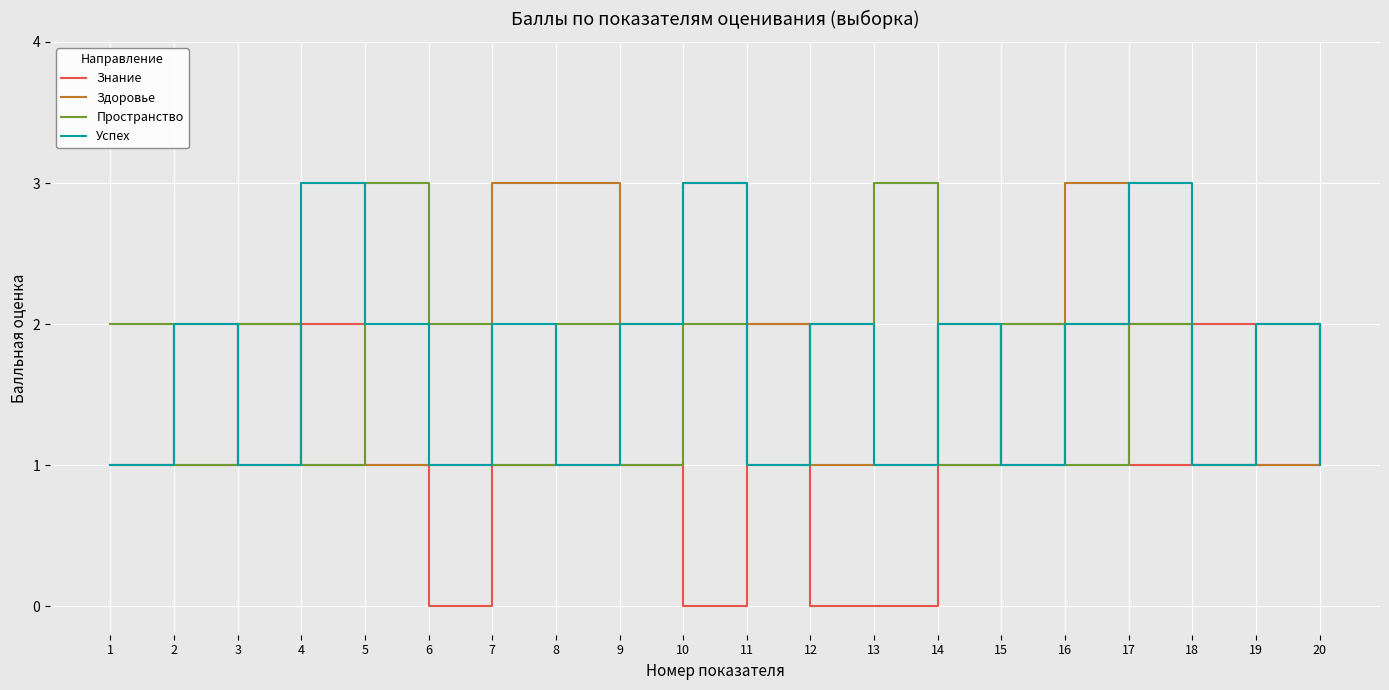

The Успех series shows 2 at 14. True or false?

True